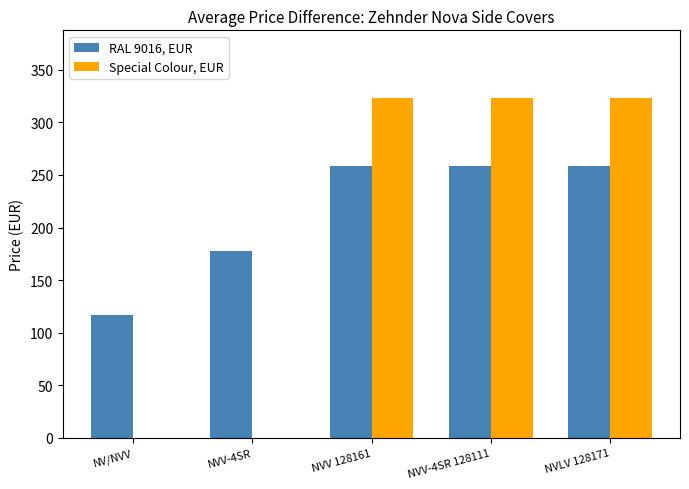

Reading left to right, extract all data points from this chart.

RAL 9016, EUR: NV/NVV=117.1	NVV-4SR=177.8	NVV 128161=258.7	NVV-4SR 128111=258.7	NVLV 128171=258.7
Special Colour, EUR: NV/NVV=0.0	NVV-4SR=0.0	NVV 128161=322.9	NVV-4SR 128111=322.9	NVLV 128171=322.9